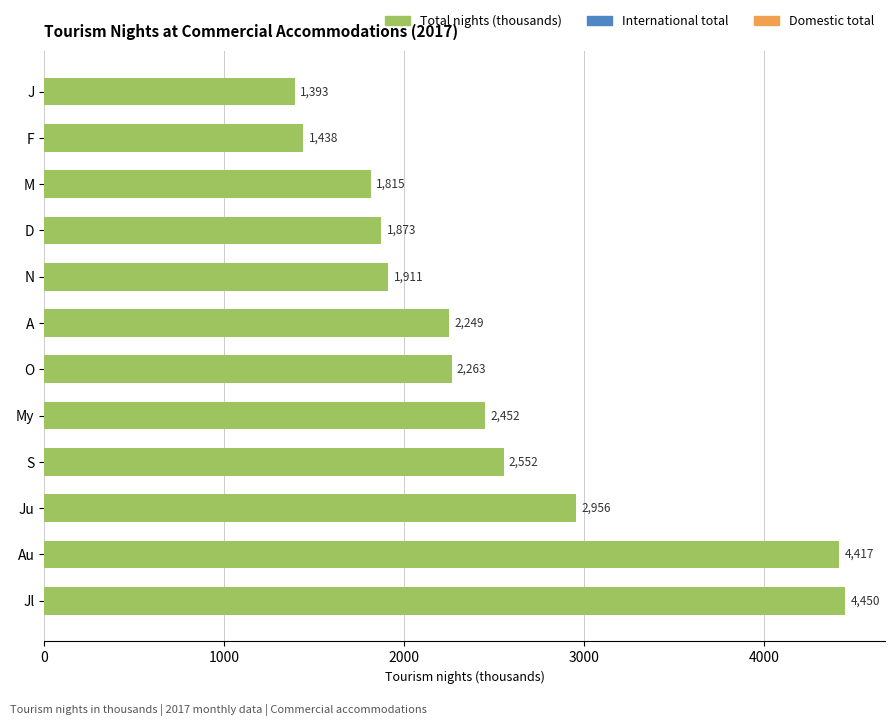

At which category does the chart reach its peak across all series?

Jl